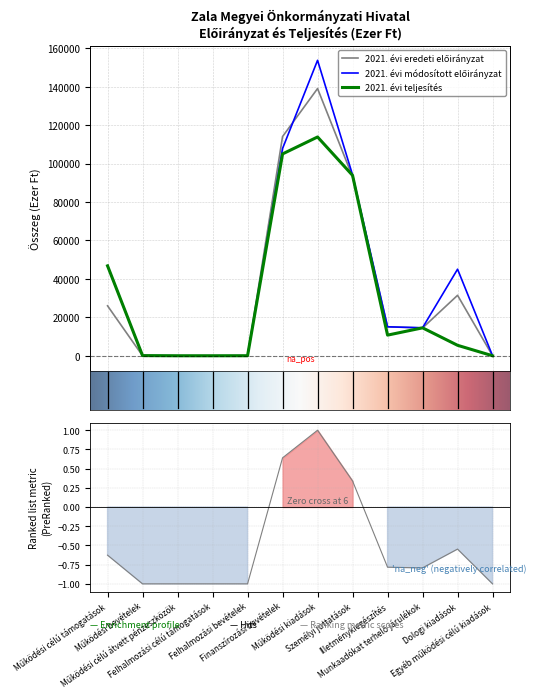

Is it true that 2021. évi teljesítés equals 0 at Működési célú átvett pénzeszközök?

True